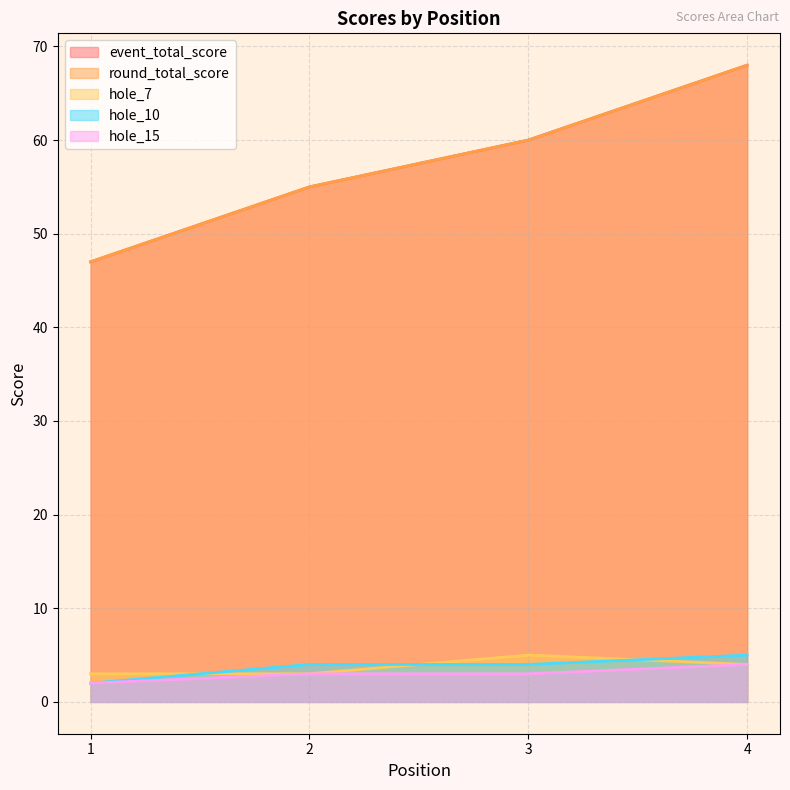

Which series has the largest total across all categories?

event_total_score